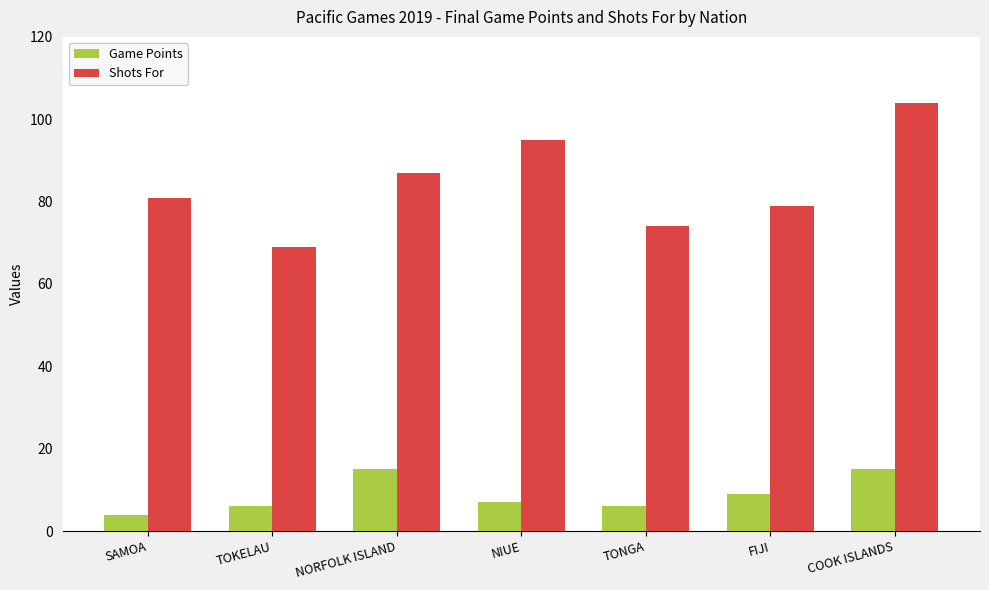

Rank the series by their average value, from lowest to highest.

Game Points, Shots For